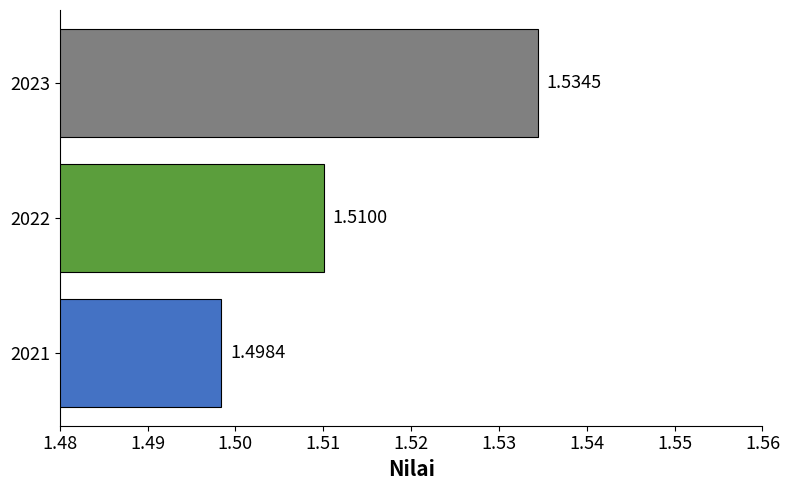

Rank the categories by value from highest to lowest.

2023, 2022, 2021